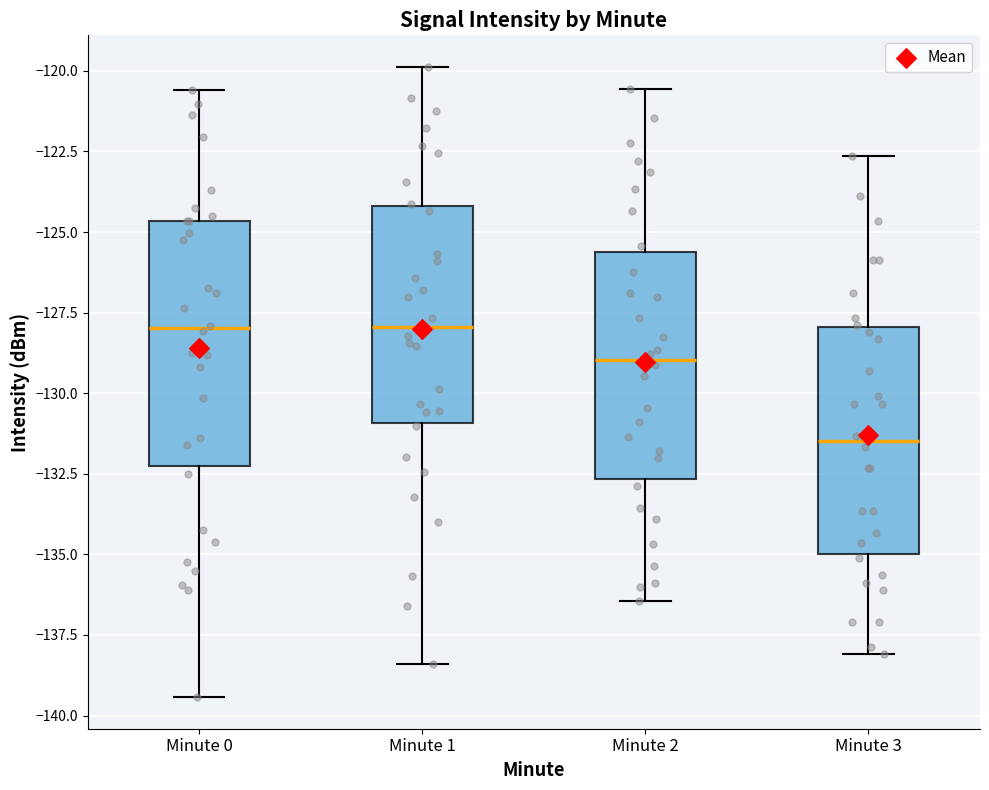

Reading left to right, read every box against the y-axis: the position of its median line, the range the box covers, and the ends of its whiskers. The values are not printed on the chart, so give them approximately, as read against the axis.

Minute 0: median -128.0, box -132.5 to -124.5, whiskers -139.5 to -120.5
Minute 1: median -128.0, box -131.0 to -124.0, whiskers -138.5 to -120.0
Minute 2: median -129.0, box -132.5 to -125.5, whiskers -136.5 to -120.5
Minute 3: median -131.5, box -135.0 to -128.0, whiskers -138.0 to -122.5